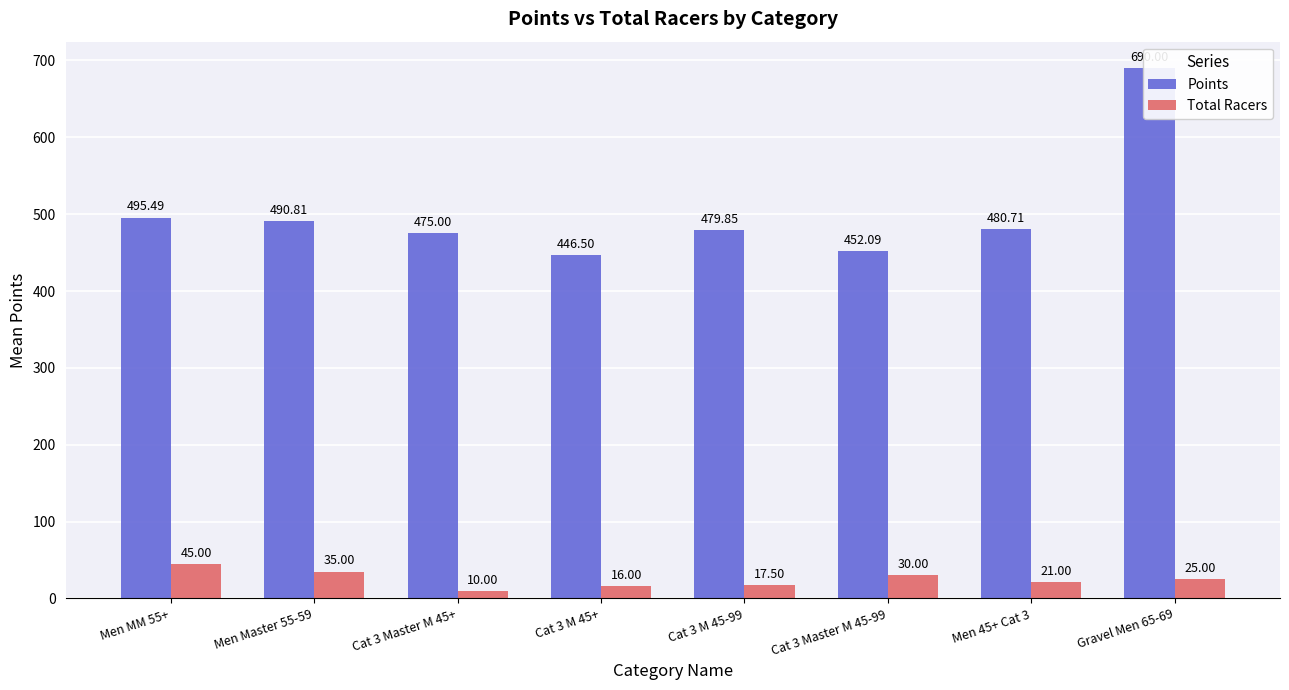

The Total Racers series shows 28.3 at Cat 3 M 45-99. True or false?

False